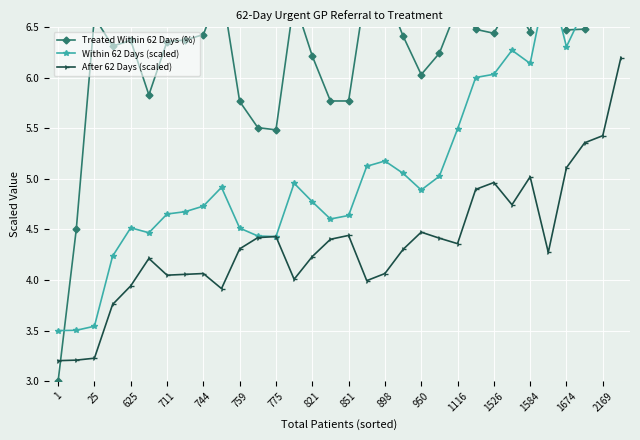

Which category has the highest value across all series?

31